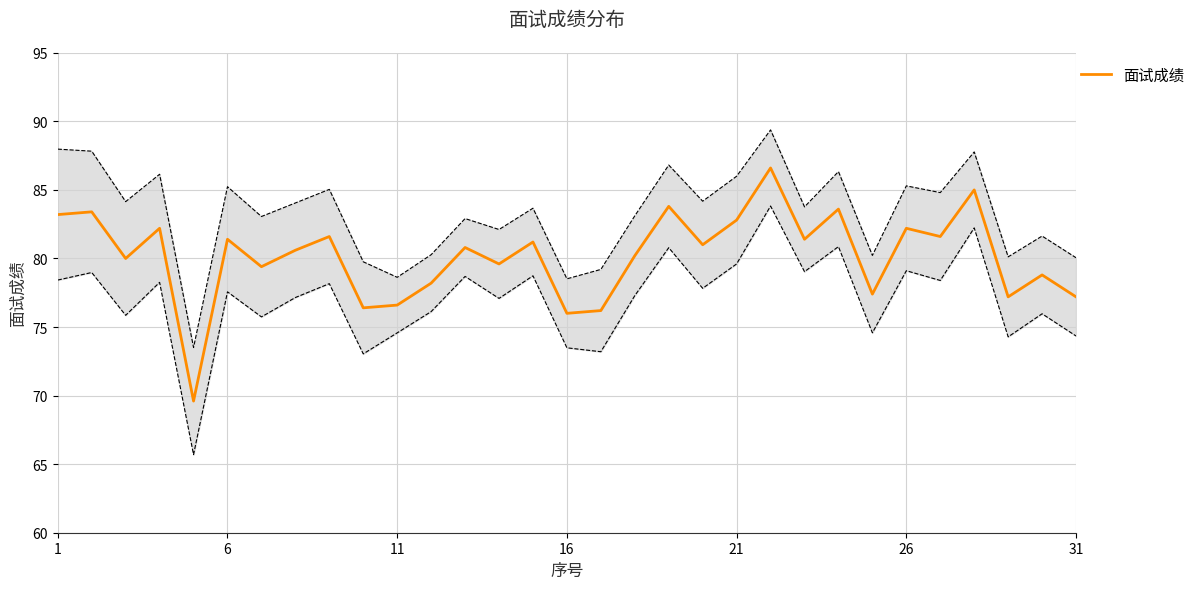

What is the lowest value of the 面试成绩 series?

69.6